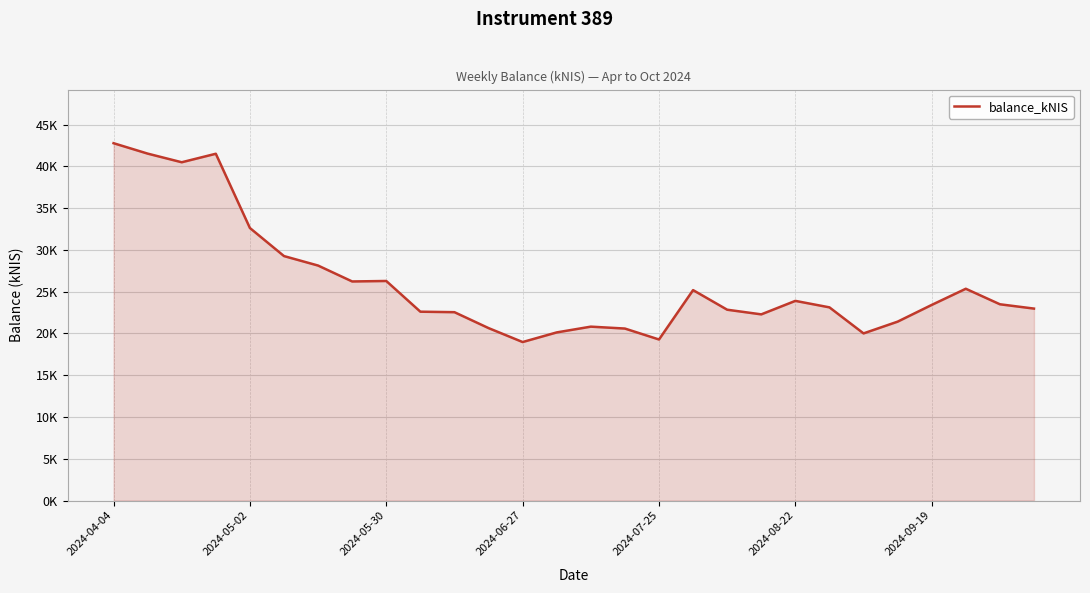

Does the chart display data point markers on the line(s)?

No